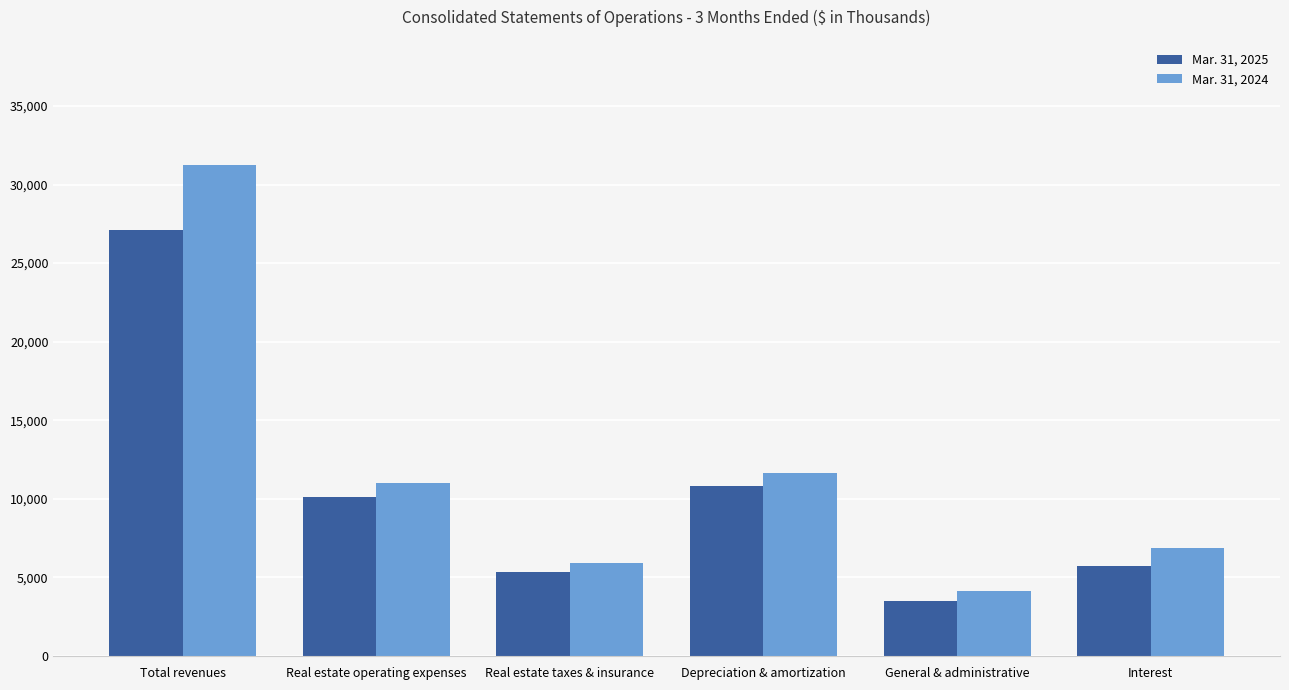

Is the value of Mar. 31, 2025 at Real estate operating expenses greater than the value of Mar. 31, 2024 at Real estate operating expenses?

No